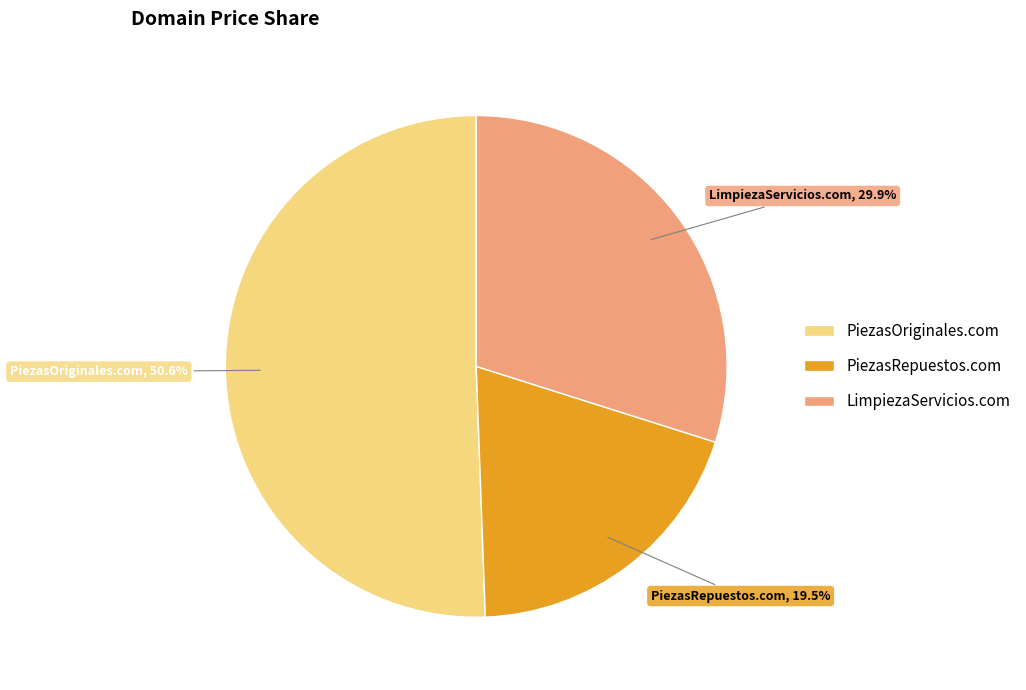

To the nearest percent, what is the difference between the PiezasRepuestos.com and LimpiezaServicios.com slice percentages?

10%